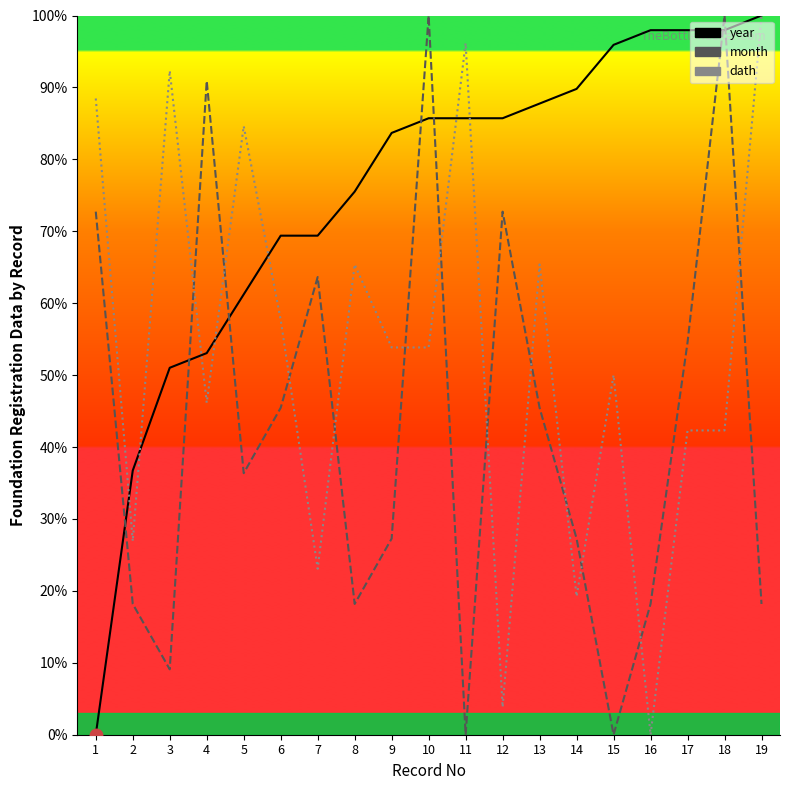

Rank the series at 7 from lowest to highest value.

dath, month, year